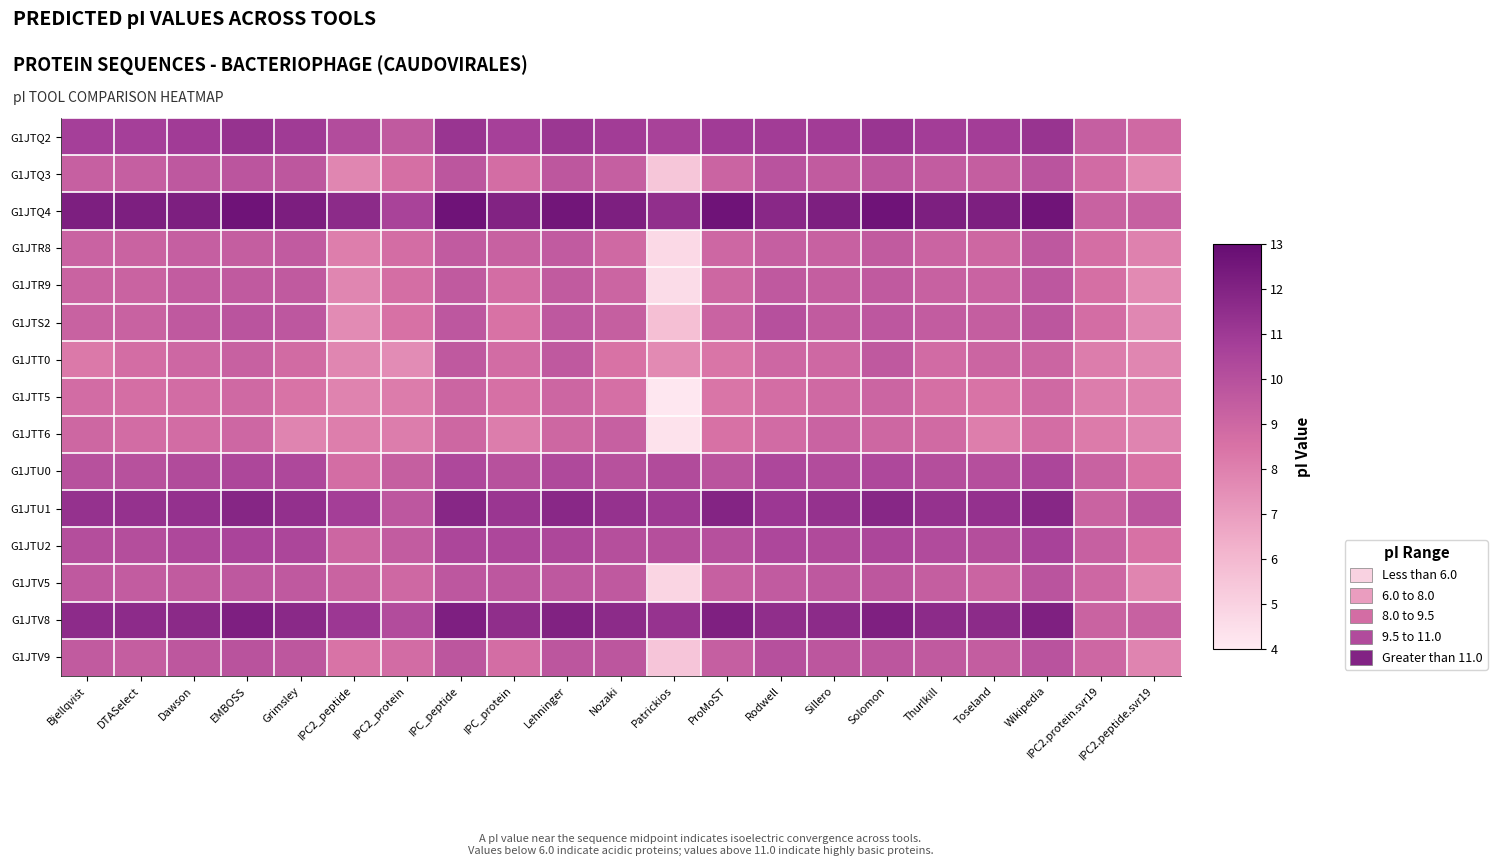

Reading left to right, transcribe all the data shown in this chart.

G1JTQ2: Bjellqvist=10.7	DTASelect=10.7	Dawson=10.9	EMBOSS=11.3	Grimsley=10.9	IPC2_peptide=10.2	IPC2_protein=9.6	IPC_peptide=11.2	IPC_protein=10.7	Lehninger=11.1	Nozaki=10.9	Patrickios=10.6	ProMoST=10.9	Rodwell=10.9	Sillero=10.9	Solomon=11.2	Thurlkill=10.8	Toseland=10.8	Wikipedia=11.2	IPC2.protein.svr19=9.3	IPC2.peptide.svr19=8.9
G1JTQ3: Bjellqvist=9.3	DTASelect=9.3	Dawson=9.6	EMBOSS=9.8	Grimsley=9.7	IPC2_peptide=7.8	IPC2_protein=8.7	IPC_peptide=9.7	IPC_protein=8.7	Lehninger=9.7	Nozaki=9.3	Patrickios=5.5	ProMoST=9.1	Rodwell=9.9	Sillero=9.5	Solomon=9.7	Thurlkill=9.5	Toseland=9.4	Wikipedia=9.8	IPC2.protein.svr19=8.8	IPC2.peptide.svr19=7.7
G1JTQ4: Bjellqvist=12.2	DTASelect=12.2	Dawson=12.2	EMBOSS=12.7	Grimsley=12.2	IPC2_peptide=11.7	IPC2_protein=10.6	IPC_peptide=12.7	IPC_protein=12.0	Lehninger=12.6	Nozaki=12.2	Patrickios=11.5	ProMoST=12.7	Rodwell=11.7	Sillero=12.2	Solomon=12.7	Thurlkill=12.2	Toseland=12.2	Wikipedia=12.6	IPC2.protein.svr19=9.2	IPC2.peptide.svr19=9.3
G1JTR8: Bjellqvist=9.2	DTASelect=9.2	Dawson=9.3	EMBOSS=9.4	Grimsley=9.5	IPC2_peptide=8.1	IPC2_protein=8.7	IPC_peptide=9.5	IPC_protein=9.3	Lehninger=9.5	Nozaki=8.9	Patrickios=4.7	ProMoST=9.0	Rodwell=9.3	Sillero=9.3	Solomon=9.5	Thurlkill=9.1	Toseland=9.0	Wikipedia=9.6	IPC2.protein.svr19=8.7	IPC2.peptide.svr19=8.0
G1JTR9: Bjellqvist=9.2	DTASelect=9.2	Dawson=9.5	EMBOSS=9.6	Grimsley=9.6	IPC2_peptide=7.8	IPC2_protein=8.7	IPC_peptide=9.6	IPC_protein=8.7	Lehninger=9.5	Nozaki=9.1	Patrickios=4.6	ProMoST=9.0	Rodwell=9.6	Sillero=9.4	Solomon=9.6	Thurlkill=9.3	Toseland=9.2	Wikipedia=9.7	IPC2.protein.svr19=8.7	IPC2.peptide.svr19=7.7
G1JTS2: Bjellqvist=9.2	DTASelect=9.2	Dawson=9.6	EMBOSS=9.8	Grimsley=9.7	IPC2_peptide=7.6	IPC2_protein=8.6	IPC_peptide=9.7	IPC_protein=8.5	Lehninger=9.6	Nozaki=9.4	Patrickios=5.8	ProMoST=9.2	Rodwell=10.0	Sillero=9.5	Solomon=9.7	Thurlkill=9.5	Toseland=9.4	Wikipedia=9.8	IPC2.protein.svr19=8.7	IPC2.peptide.svr19=7.8
G1JTT0: Bjellqvist=8.3	DTASelect=8.7	Dawson=9.0	EMBOSS=9.3	Grimsley=8.8	IPC2_peptide=7.8	IPC2_protein=7.6	IPC_peptide=9.6	IPC_protein=8.8	Lehninger=9.6	Nozaki=8.5	Patrickios=7.7	ProMoST=8.4	Rodwell=9.0	Sillero=8.9	Solomon=9.6	Thurlkill=8.8	Toseland=9.1	Wikipedia=9.1	IPC2.protein.svr19=8.1	IPC2.peptide.svr19=7.8
G1JTT5: Bjellqvist=8.8	DTASelect=8.7	Dawson=8.8	EMBOSS=8.9	Grimsley=8.5	IPC2_peptide=7.9	IPC2_protein=8.2	IPC_peptide=9.1	IPC_protein=8.6	Lehninger=9.0	Nozaki=8.6	Patrickios=4.1	ProMoST=8.4	Rodwell=8.7	Sillero=8.9	Solomon=9.1	Thurlkill=8.7	Toseland=8.5	Wikipedia=8.9	IPC2.protein.svr19=8.1	IPC2.peptide.svr19=8.0
G1JTT6: Bjellqvist=9.0	DTASelect=8.8	Dawson=8.8	EMBOSS=9.0	Grimsley=7.9	IPC2_peptide=8.1	IPC2_protein=8.1	IPC_peptide=9.0	IPC_protein=8.1	Lehninger=9.0	Nozaki=9.3	Patrickios=4.3	ProMoST=8.5	Rodwell=8.8	Sillero=9.2	Solomon=9.0	Thurlkill=8.9	Toseland=8.1	Wikipedia=8.7	IPC2.protein.svr19=8.2	IPC2.peptide.svr19=7.9
G1JTU0: Bjellqvist=10.0	DTASelect=10.0	Dawson=10.2	EMBOSS=10.4	Grimsley=10.3	IPC2_peptide=8.7	IPC2_protein=9.4	IPC_peptide=10.3	IPC_protein=10.0	Lehninger=10.3	Nozaki=10.0	Patrickios=10.2	ProMoST=9.8	Rodwell=10.4	Sillero=10.2	Solomon=10.3	Thurlkill=10.1	Toseland=10.0	Wikipedia=10.5	IPC2.protein.svr19=9.2	IPC2.peptide.svr19=8.5
G1JTU1: Bjellqvist=11.3	DTASelect=11.3	Dawson=11.4	EMBOSS=11.8	Grimsley=11.4	IPC2_peptide=10.8	IPC2_protein=9.7	IPC_peptide=11.8	IPC_protein=11.2	Lehninger=11.7	Nozaki=11.3	Patrickios=11.0	ProMoST=11.9	Rodwell=11.1	Sillero=11.3	Solomon=11.8	Thurlkill=11.3	Toseland=11.4	Wikipedia=11.8	IPC2.protein.svr19=9.2	IPC2.peptide.svr19=9.8
G1JTU2: Bjellqvist=10.1	DTASelect=10.1	Dawson=10.3	EMBOSS=10.5	Grimsley=10.5	IPC2_peptide=9.0	IPC2_protein=9.5	IPC_peptide=10.4	IPC_protein=10.4	Lehninger=10.4	Nozaki=10.1	Patrickios=10.1	ProMoST=10.0	Rodwell=10.4	Sillero=10.3	Solomon=10.5	Thurlkill=10.2	Toseland=10.1	Wikipedia=10.6	IPC2.protein.svr19=9.3	IPC2.peptide.svr19=8.5
G1JTV5: Bjellqvist=9.6	DTASelect=9.5	Dawson=9.5	EMBOSS=9.6	Grimsley=9.6	IPC2_peptide=9.2	IPC2_protein=8.9	IPC_peptide=9.7	IPC_protein=9.7	Lehninger=9.6	Nozaki=9.6	Patrickios=4.9	ProMoST=9.3	Rodwell=9.5	Sillero=9.6	Solomon=9.7	Thurlkill=9.4	Toseland=9.1	Wikipedia=9.8	IPC2.protein.svr19=9.0	IPC2.peptide.svr19=7.9
G1JTV8: Bjellqvist=11.6	DTASelect=11.6	Dawson=11.7	EMBOSS=12.1	Grimsley=11.7	IPC2_peptide=11.1	IPC2_protein=10.2	IPC_peptide=12.1	IPC_protein=11.5	Lehninger=12.0	Nozaki=11.7	Patrickios=11.3	ProMoST=12.1	Rodwell=11.5	Sillero=11.7	Solomon=12.1	Thurlkill=11.7	Toseland=11.7	Wikipedia=12.1	IPC2.protein.svr19=9.2	IPC2.peptide.svr19=9.3
G1JTV9: Bjellqvist=9.5	DTASelect=9.4	Dawson=9.7	EMBOSS=9.9	Grimsley=9.7	IPC2_peptide=8.5	IPC2_protein=8.8	IPC_peptide=9.8	IPC_protein=8.7	Lehninger=9.7	Nozaki=9.8	Patrickios=5.5	ProMoST=9.3	Rodwell=10.0	Sillero=9.7	Solomon=9.8	Thurlkill=9.6	Toseland=9.4	Wikipedia=9.8	IPC2.protein.svr19=9.0	IPC2.peptide.svr19=7.9